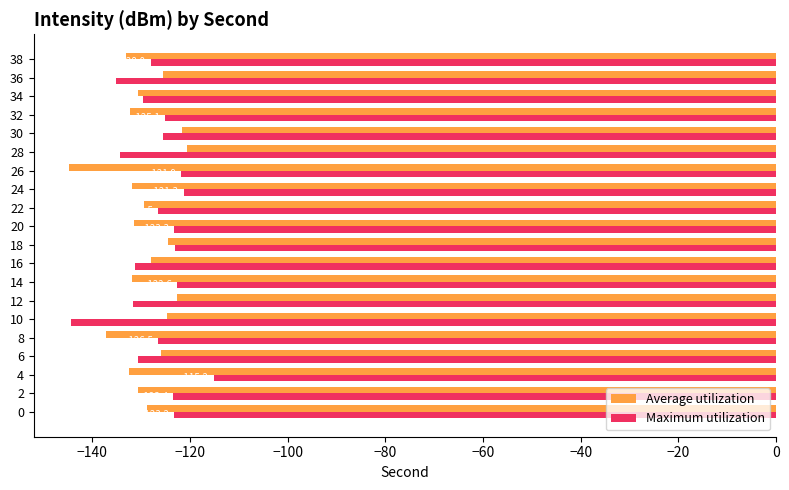

Rank the series at 10 from lowest to highest value.

Maximum utilization, Average utilization